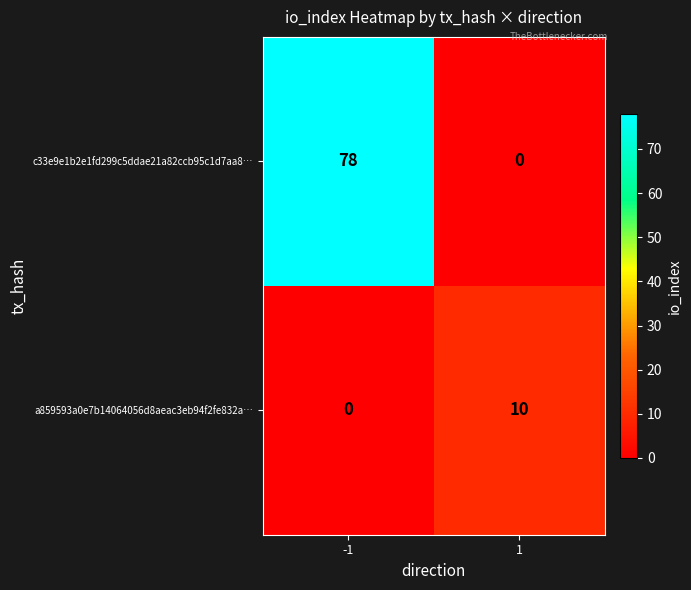

How many values in the c33e9e1b2e1fd299c5ddae21a82ccb95c1d7aa8… series are below 78?

1